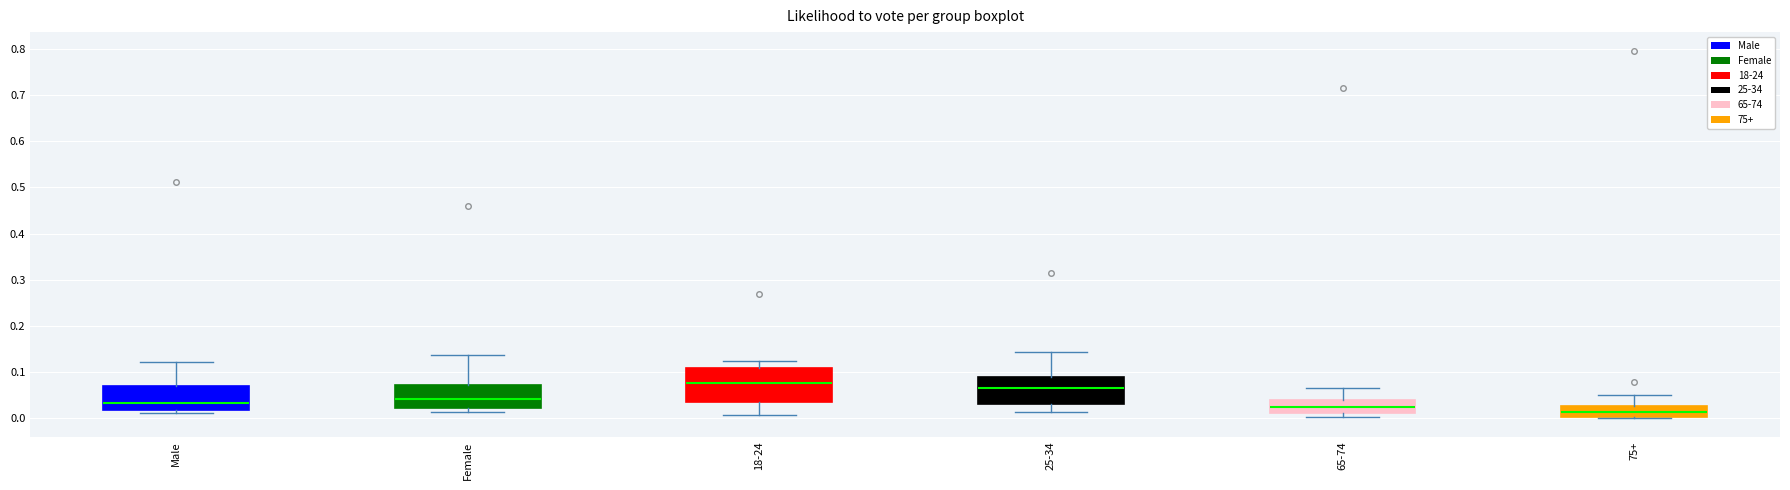

Reading left to right, transcribe this box plot: for each box, give where its median line is, the range the box spans, and where its two whiskers end, as read against the y-axis. The values are not printed on the chart, so give them approximately, as read against the axis.

Male: median 0.03, box 0.02 to 0.07, whiskers 0.01 to 0.12
Female: median 0.04, box 0.02 to 0.07, whiskers 0.01 to 0.14
18-24: median 0.08, box 0.03 to 0.11, whiskers 0.01 to 0.12
25-34: median 0.06, box 0.03 to 0.09, whiskers 0.01 to 0.14
65-74: median 0.02, box 0.01 to 0.04, whiskers 0.00 to 0.06
75+: median 0.01, box 0.00 to 0.03, whiskers 0.00 (just below the box's lower edge) to 0.05